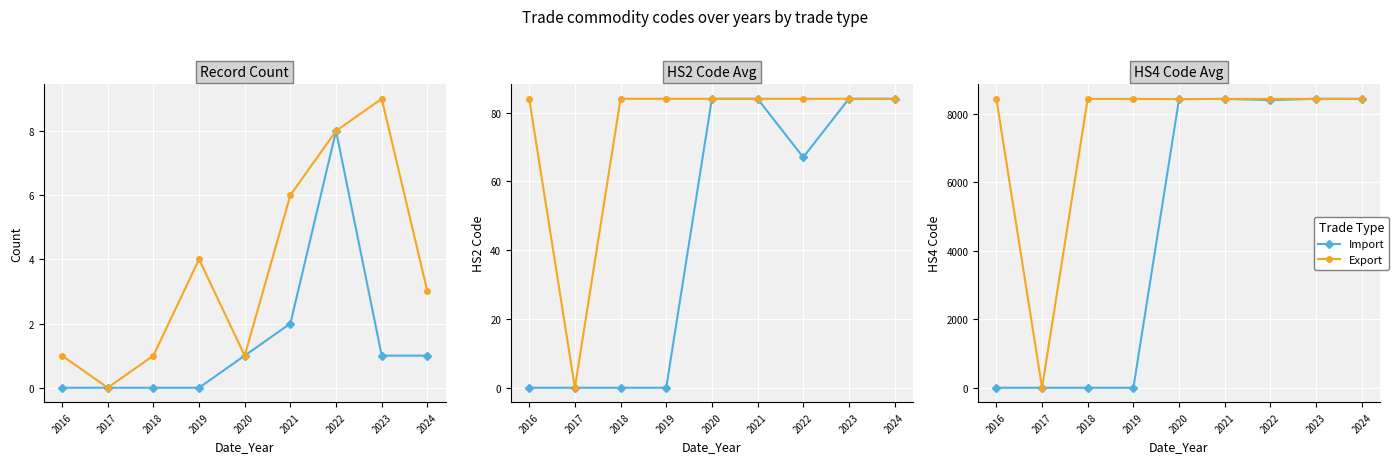

Where does the Export series first go above 8427?

2016